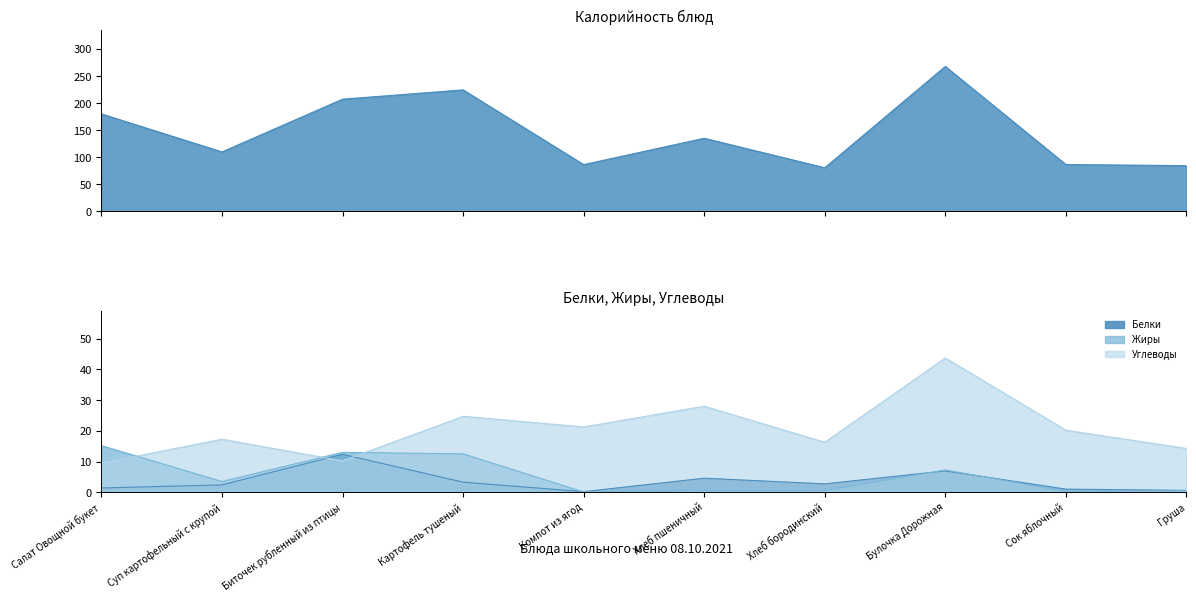

Which has a higher value, Суп картофельный с крупой or Компот из ягод?

Суп картофельный с крупой